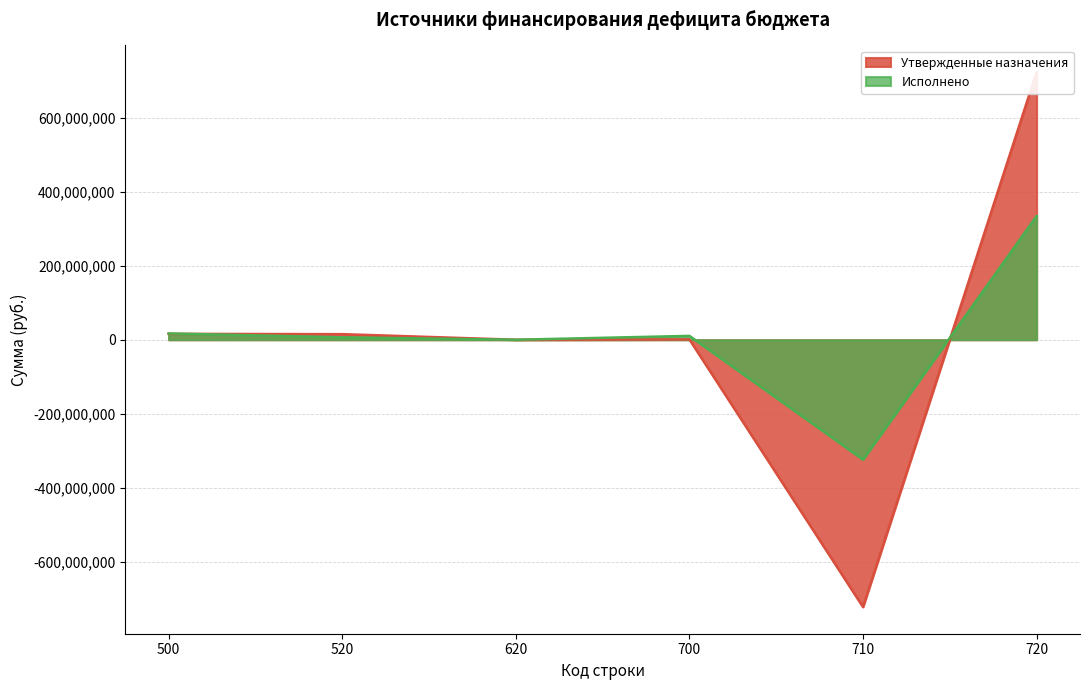

Reading left to right, extract all data points from this chart.

Утвержденные назначения: 500=15898542.0	520=15023955.6	620=0.0	700=874586.5	710=-721653316.1	720=722527902.6
Исполнено: 500=16958448.4	520=6604554.4	620=0.0	700=10353894.0	710=-323621219.4	720=333975113.4